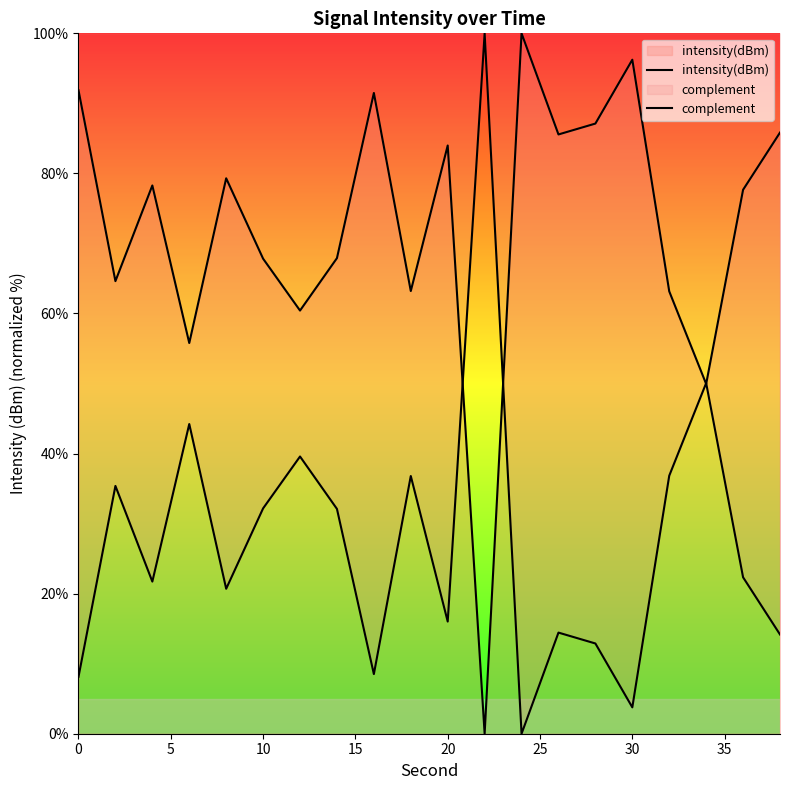

How many data points in intensity(dBm) are above 78?

10